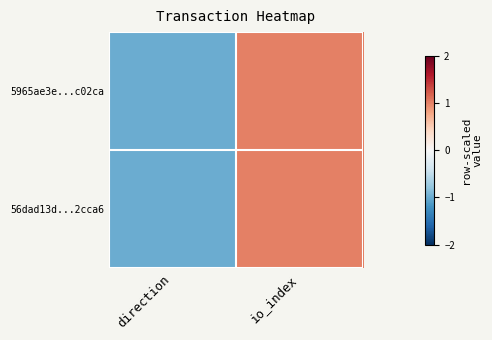

Which series has the largest range (max minus min)?

5965ae3e...c02ca